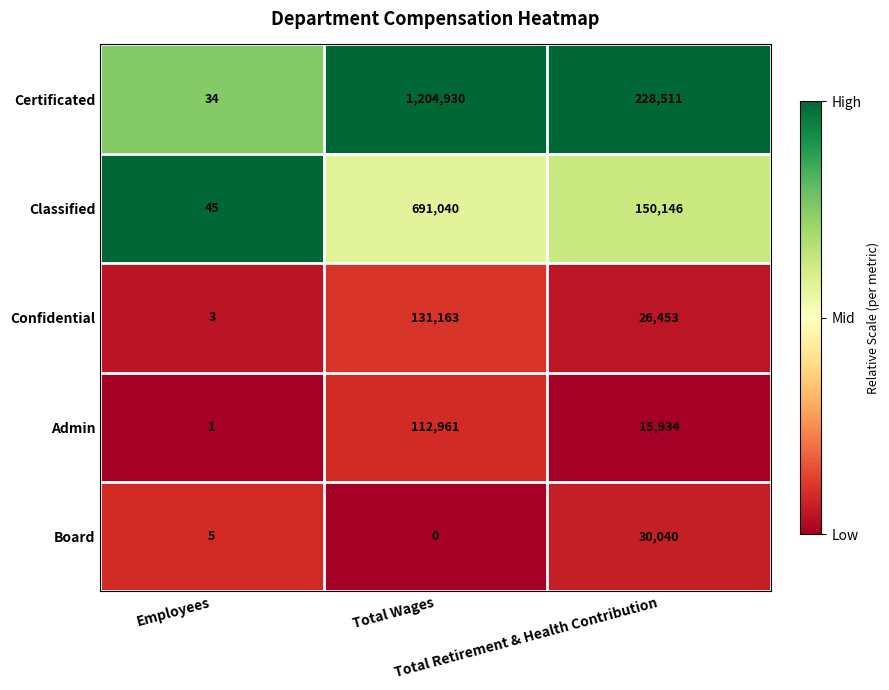

What is the difference between the second highest and minimum values in the Confidential series?

26450